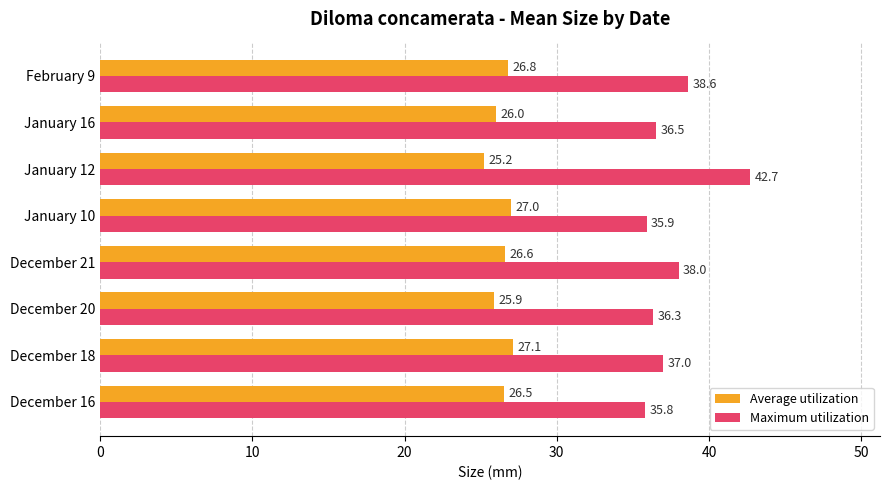

True or false: Average utilization has a value of 13.2 at December 16.

False